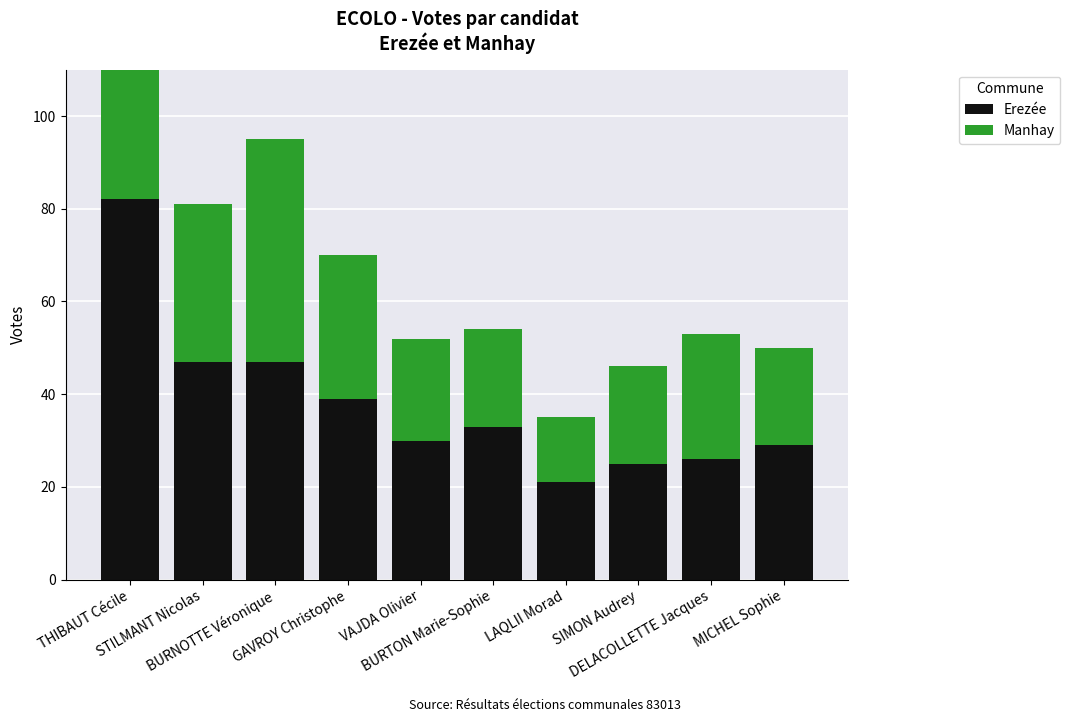

What position from the right is STILMANT Nicolas?

9